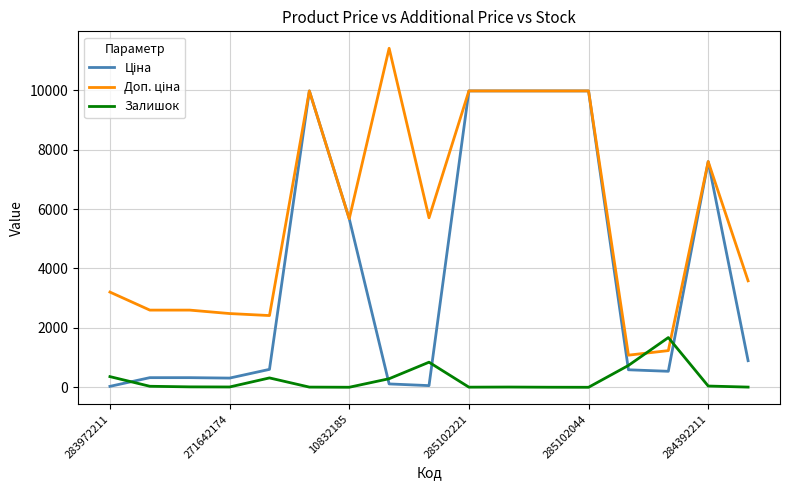

What is the maximum value shown in the chart?

11410.0